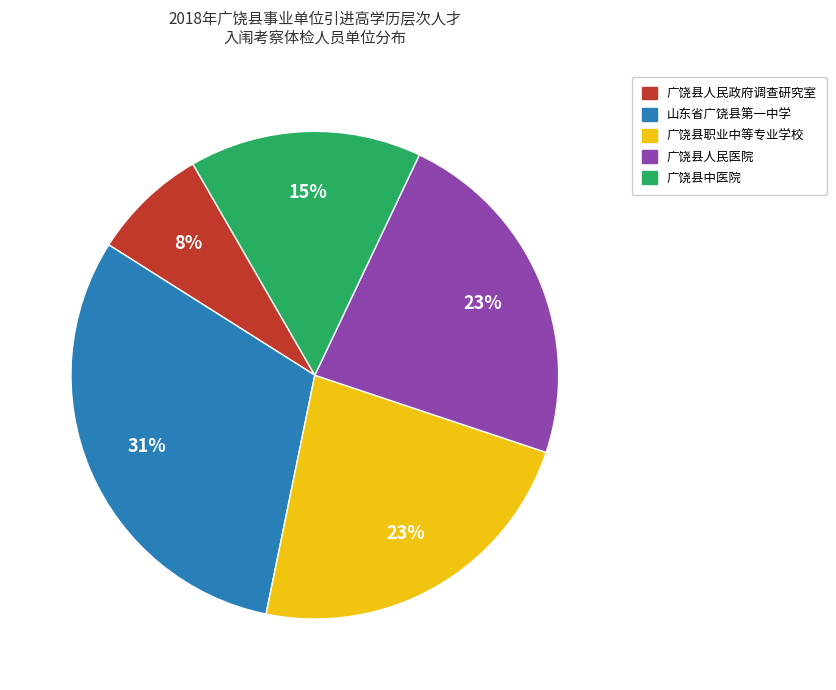

Which slice is the smallest?

广饶县人民政府调查研究室